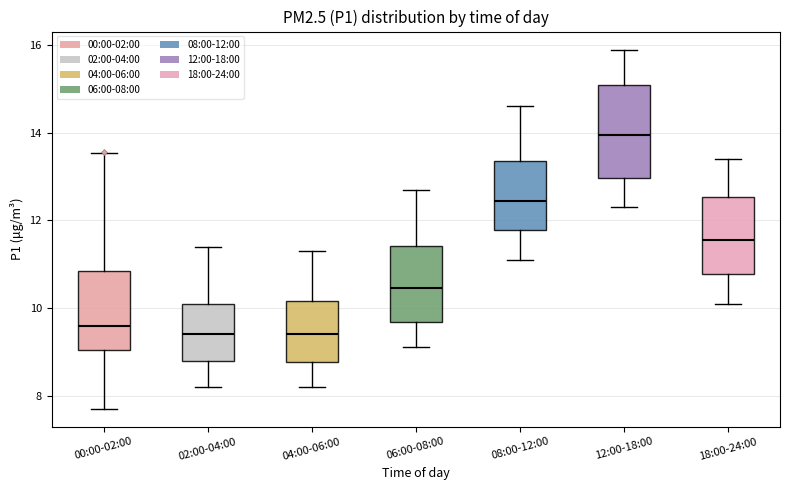

Reading left to right, transcribe this box plot: for each box, give where its median line is, the range the box spans, and where its two whiskers end, as read against the y-axis. The values are not printed on the chart, so give them approximately, as read against the axis.

00:00-02:00: median 9.6, box 9.0 to 10.8, whiskers 7.8 to 13.6
02:00-04:00: median 9.4, box 8.8 to 10.2, whiskers 8.2 to 11.4
04:00-06:00: median 9.4, box 8.8 to 10.2, whiskers 8.2 to 11.4
06:00-08:00: median 10.4, box 9.6 to 11.4, whiskers 9.2 to 12.8
08:00-12:00: median 12.4, box 11.8 to 13.4, whiskers 11.2 to 14.6
12:00-18:00: median 14.0, box 13.0 to 15.2, whiskers 12.4 to 16.0
18:00-24:00: median 11.6, box 10.8 to 12.6, whiskers 10.2 to 13.4